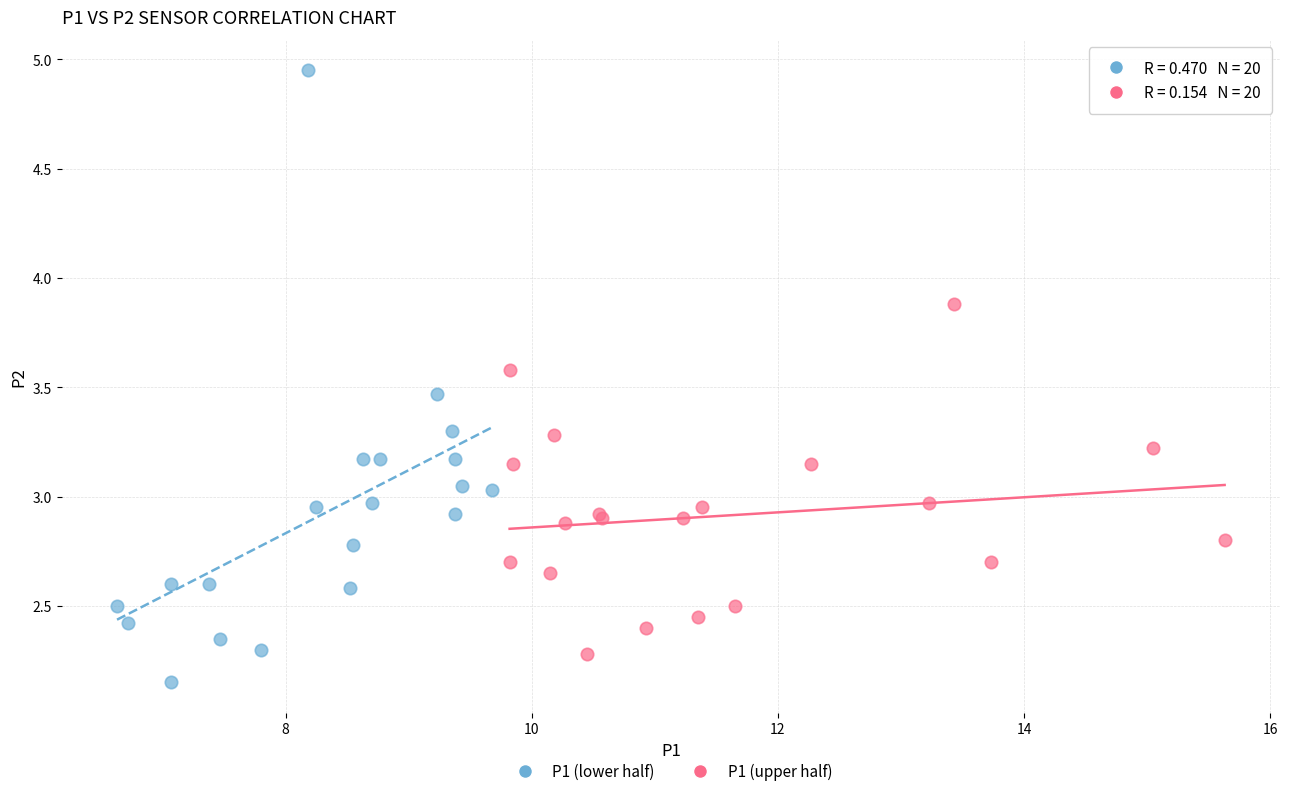

Which series reaches the minimum Y coordinate?

P1 (lower half)